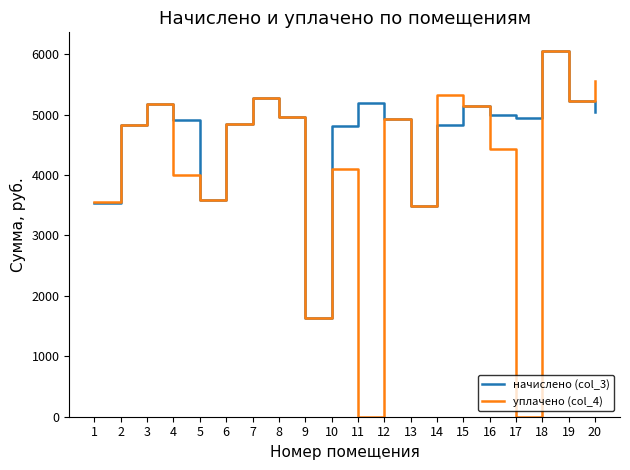

What are all the series names shown in the legend?

начислено (col_3), уплачено (col_4)